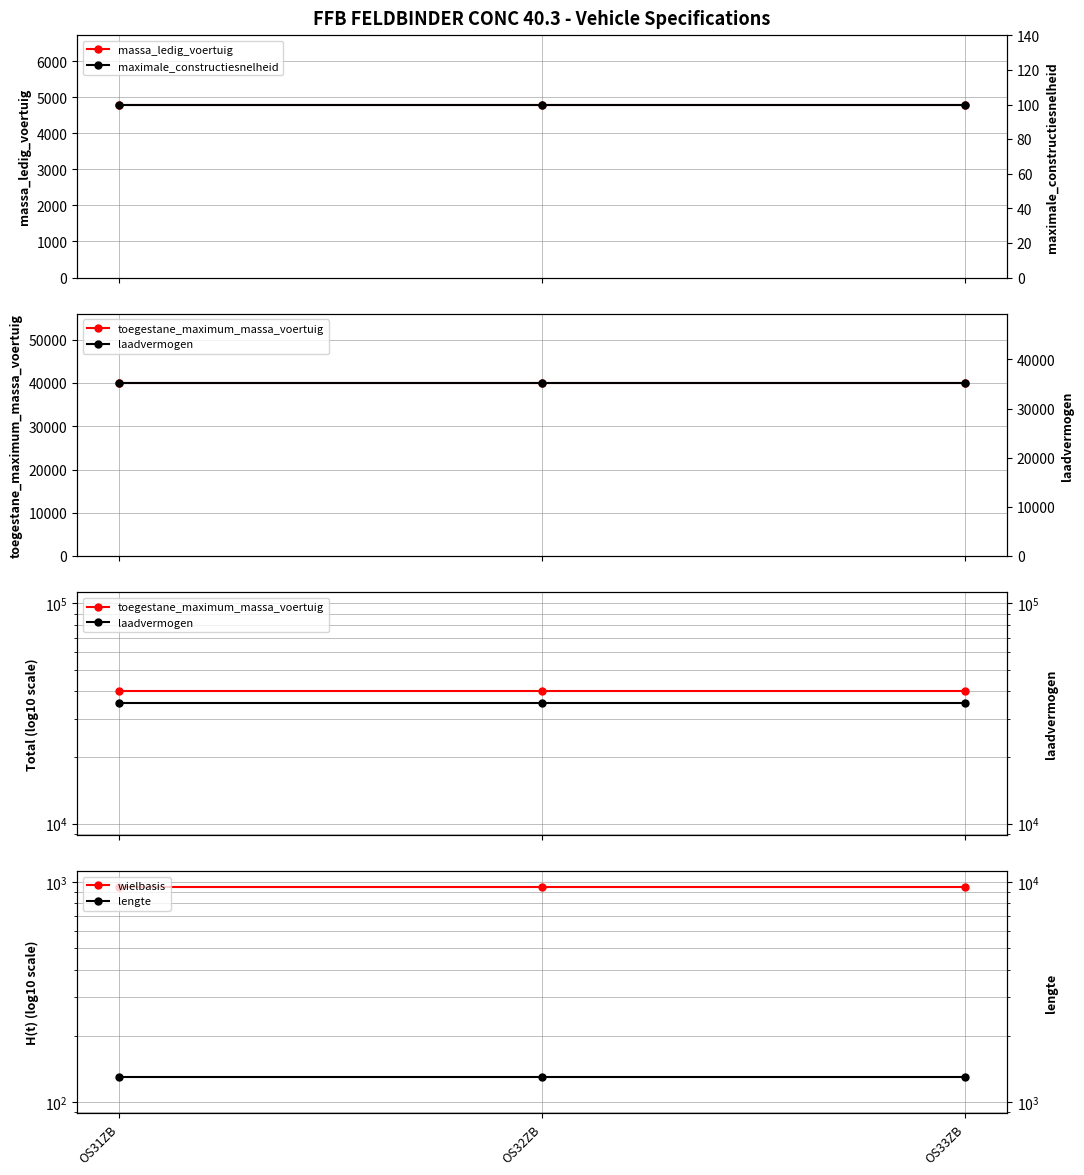

What is the sum of the toegestane_maximum_massa_voertuig values at OS31ZB and OS33ZB?

80000